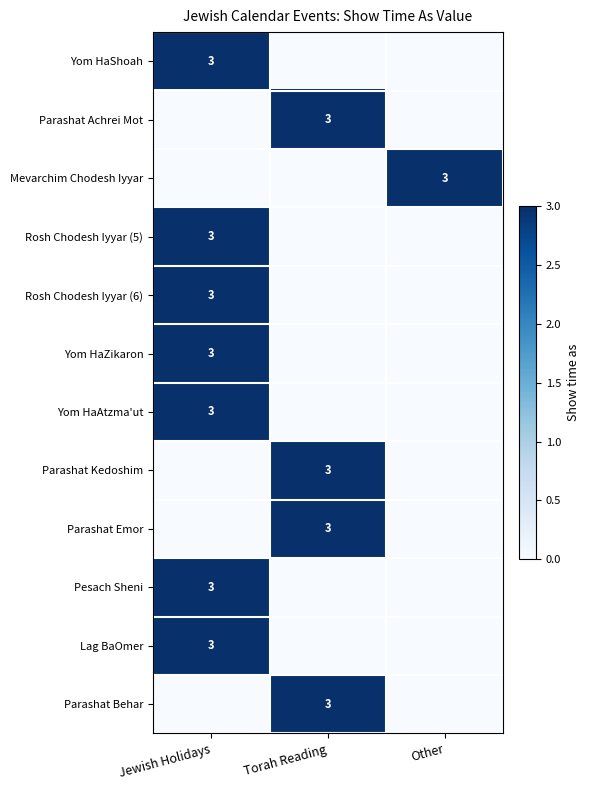

True or false: Rosh Chodesh Iyyar (6) has a value of 5 at Jewish Holidays.

False